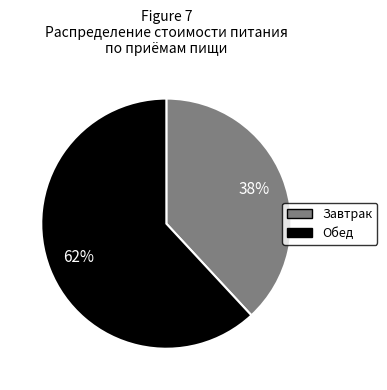

Is there any slice that represents more than half of the pie?

Yes